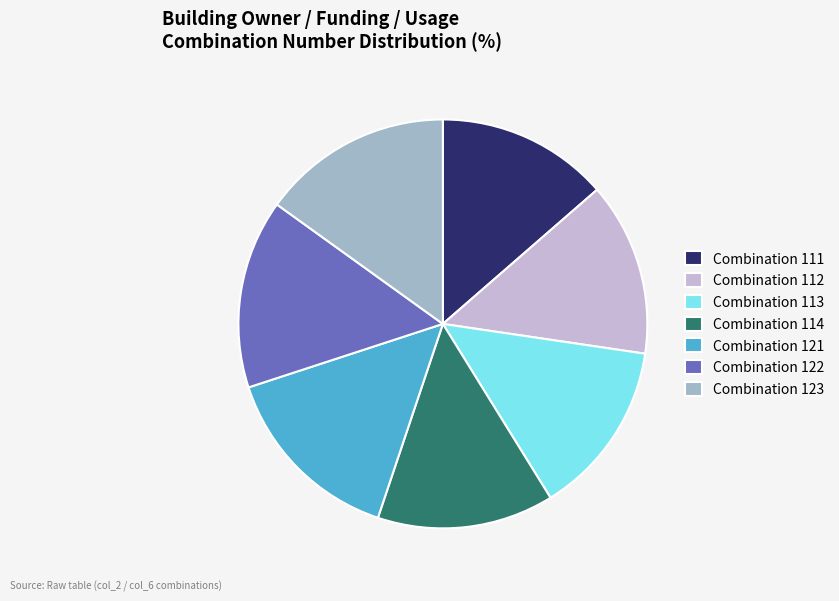

Does any single category account for the majority?

No